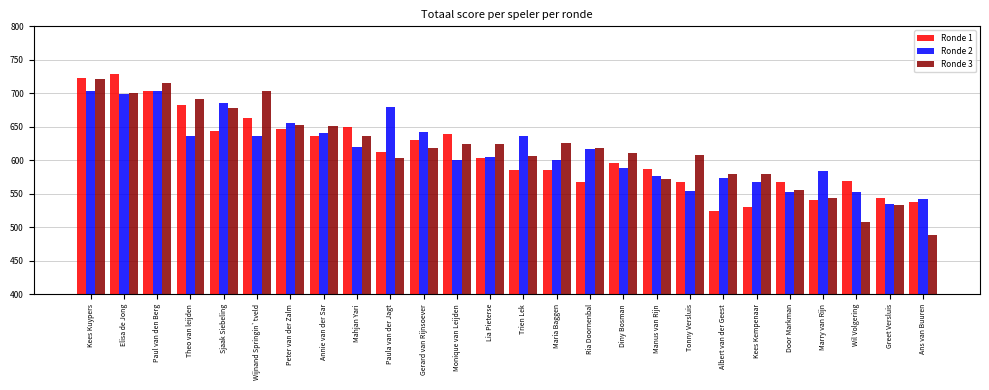

At which label does Ronde 3 first exceed 618?

Kees Kuypers